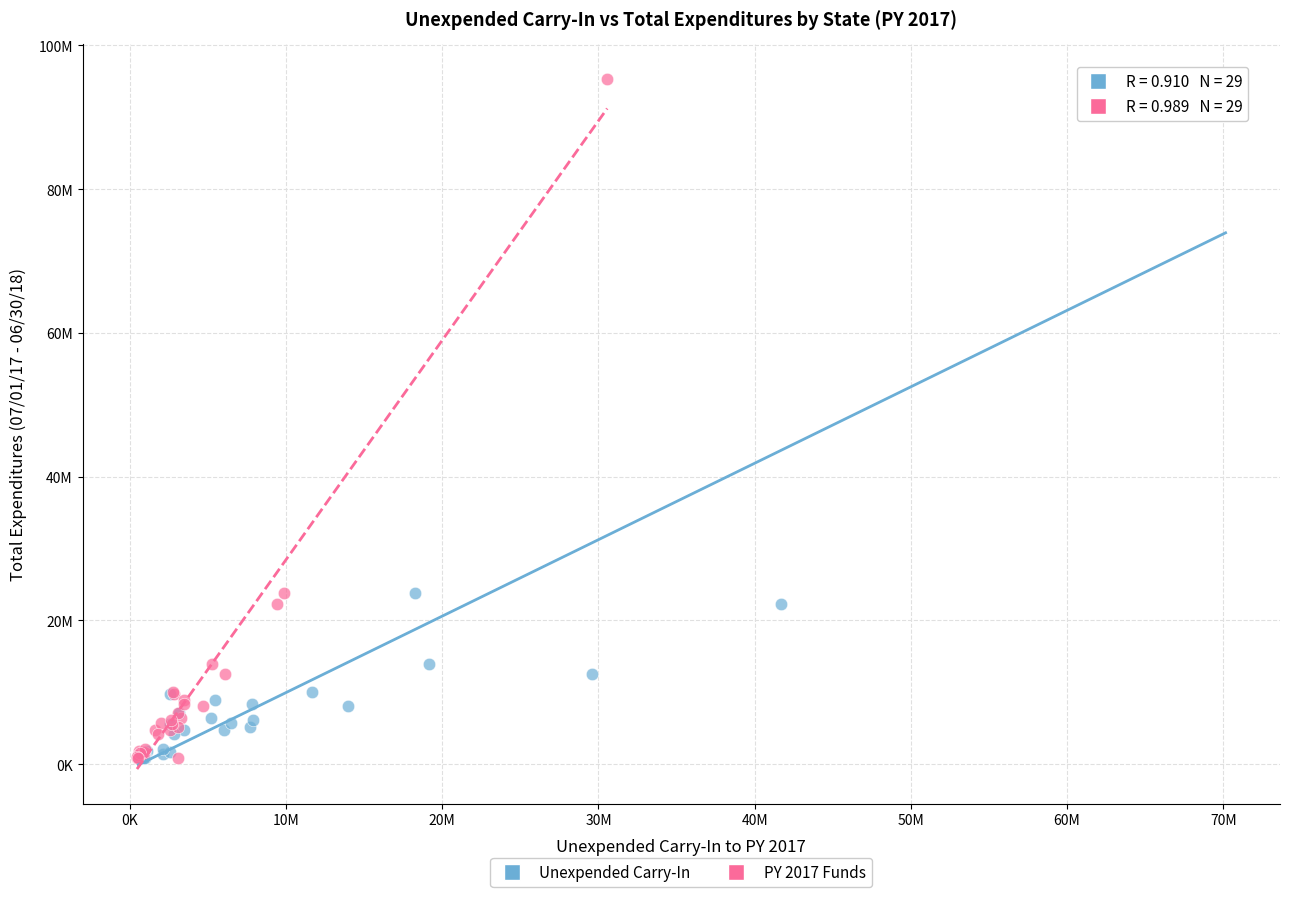

What are all the series names shown in the legend?

Unexpended Carry-In, PY 2017 Funds